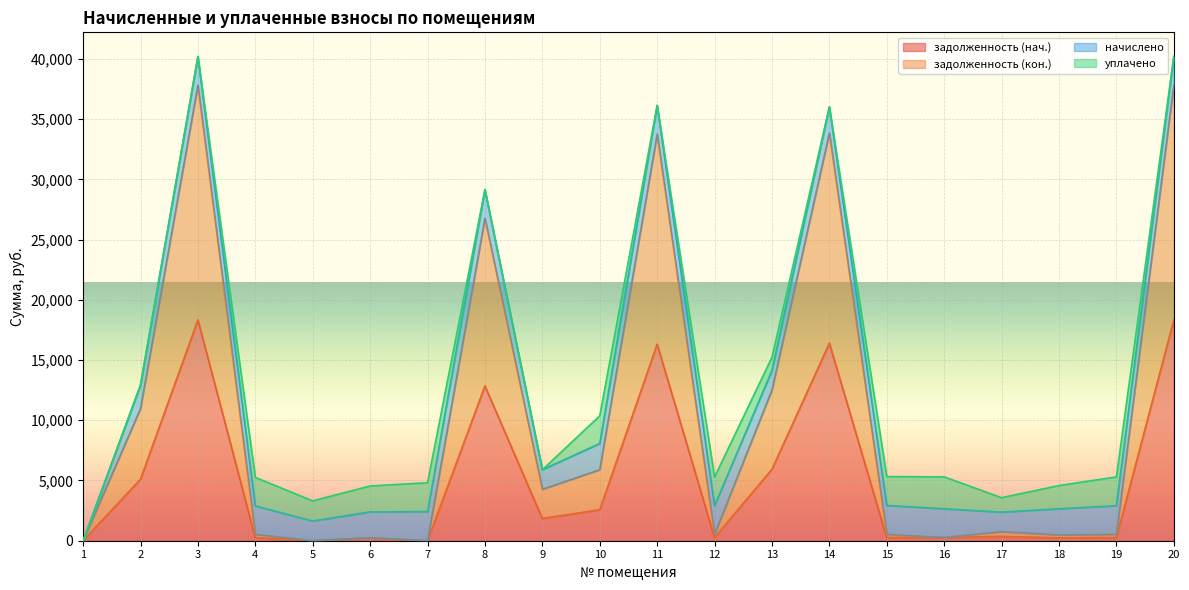

True or false: задолженность (нач.) and задолженность (кон.) intersect in this chart.

False